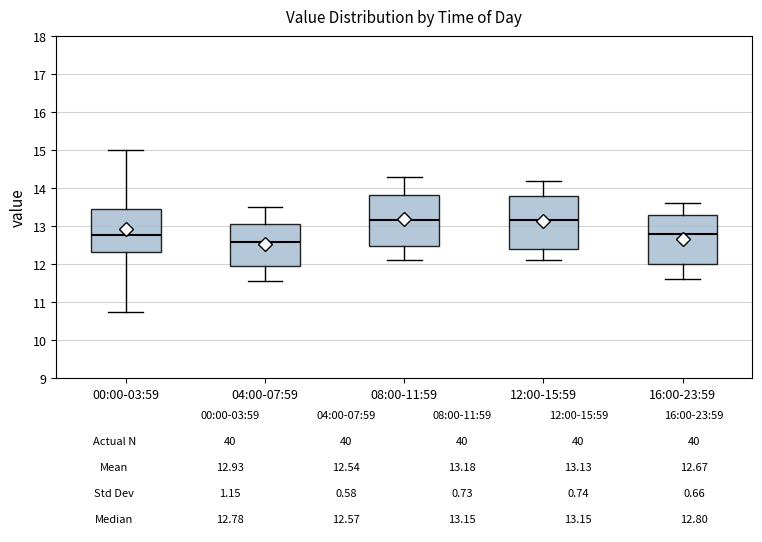

Which box's median line is the lowest?

04:00-07:59